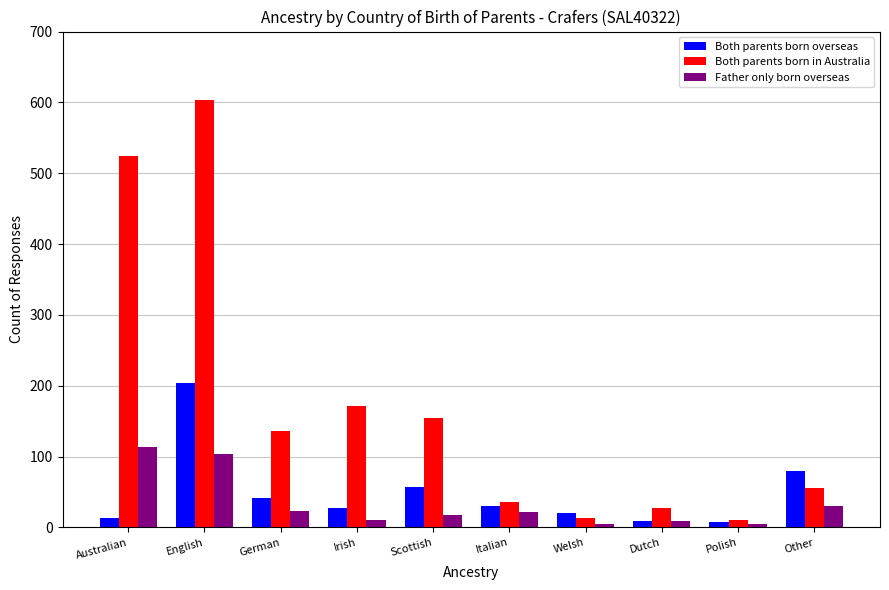

How many groups of bars are there?

10